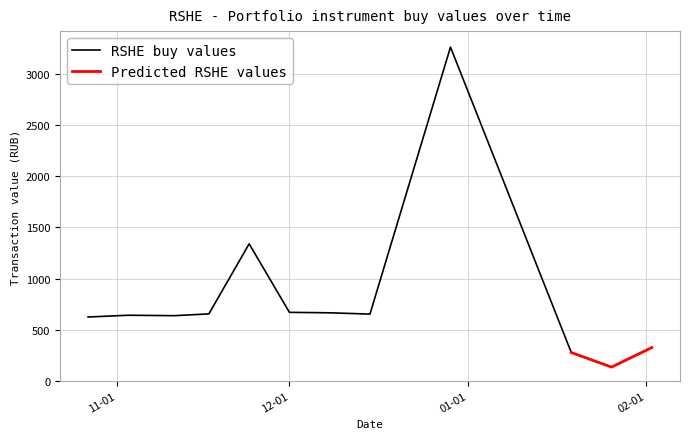

What is the sum of all values?

9882.1